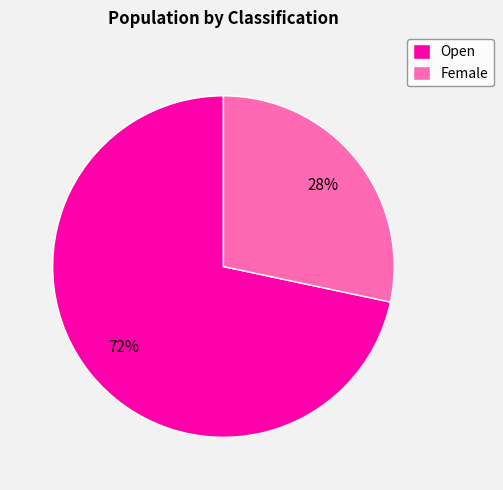

Approximately how many times larger is the value at Female compared to Open?

0.4